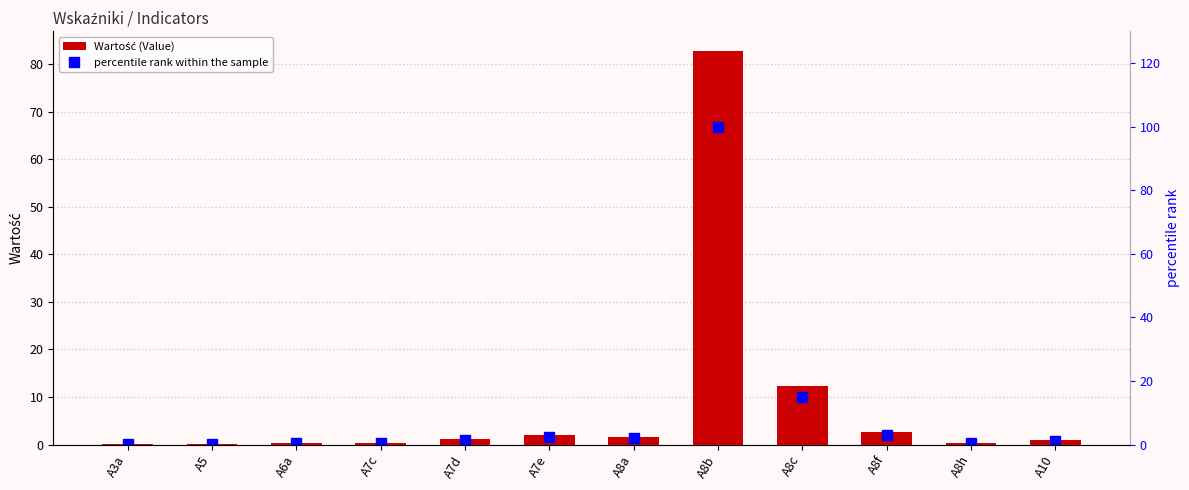

Between A5 and A3a, which is larger?

A5